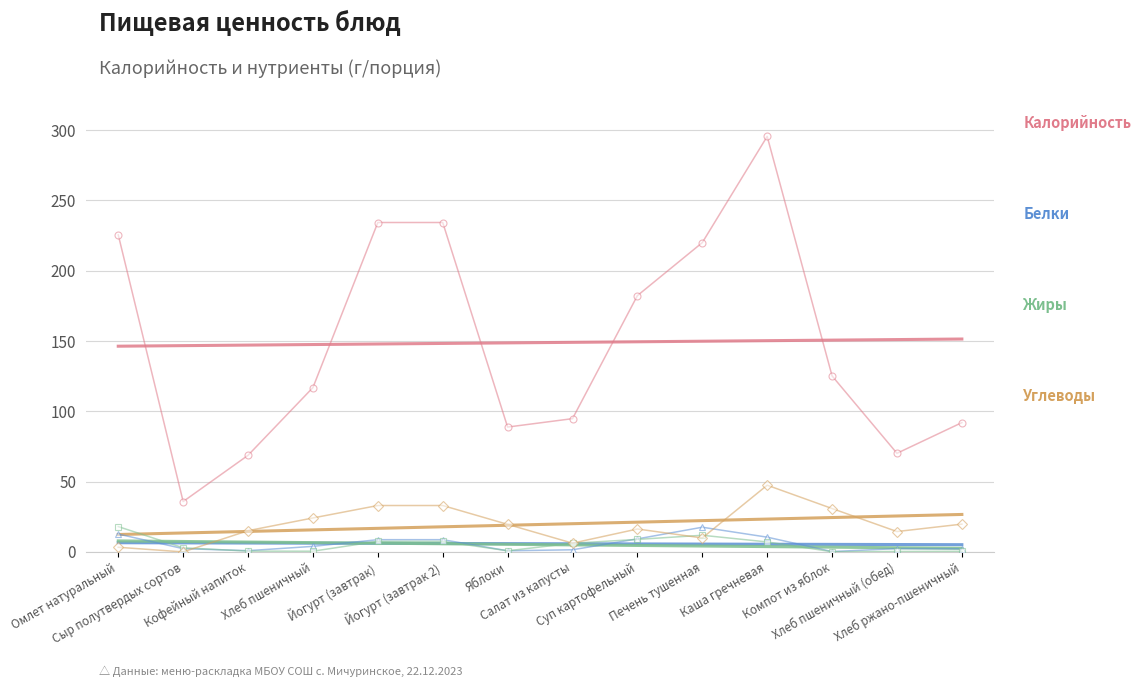

How many lines are shown in the chart?

4